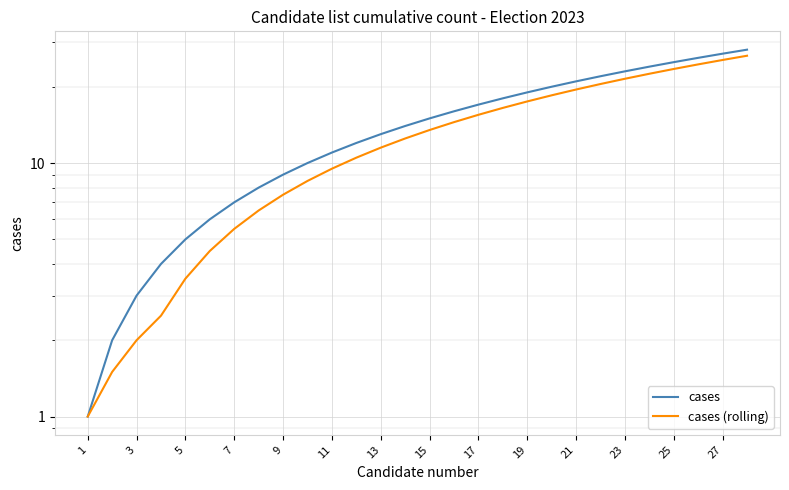

What are all the series names shown in the legend?

cases, cases (rolling)